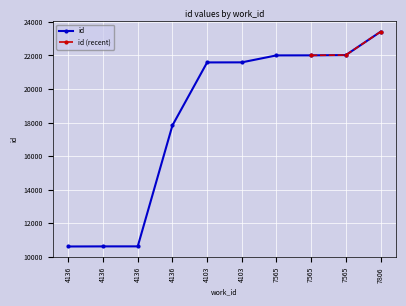

List the labels in order of value, smallest first.

4136, 4136, 4136, 4136, 4103, 4103, 7565, 7565, 7565, 7806